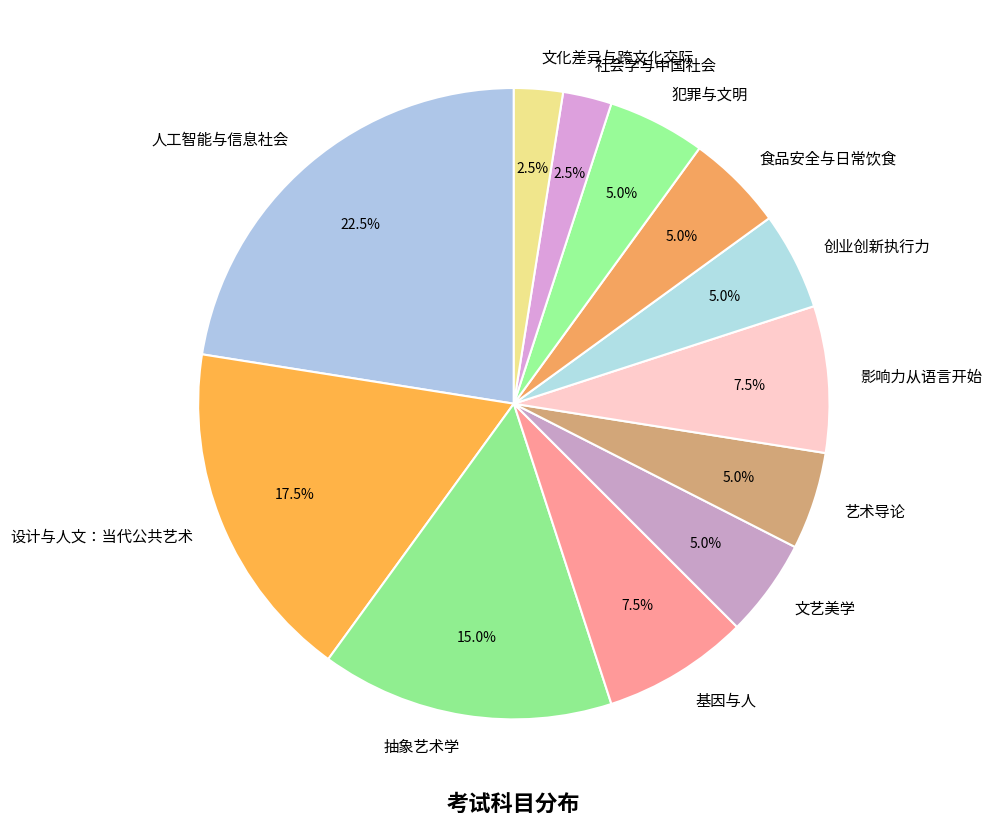

How many segments does this pie chart have?

12